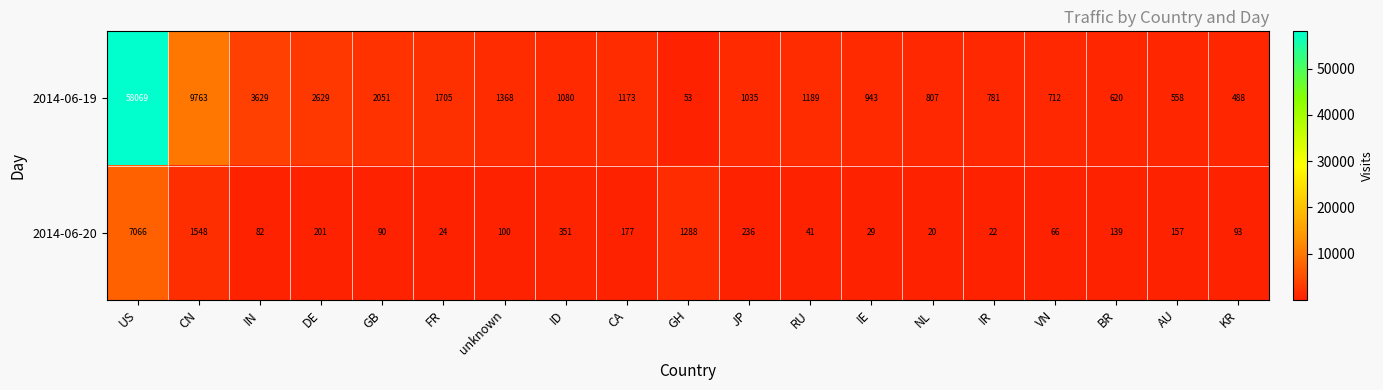

Rank the series by their maximum value, from lowest to highest.

2014-06-20, 2014-06-19